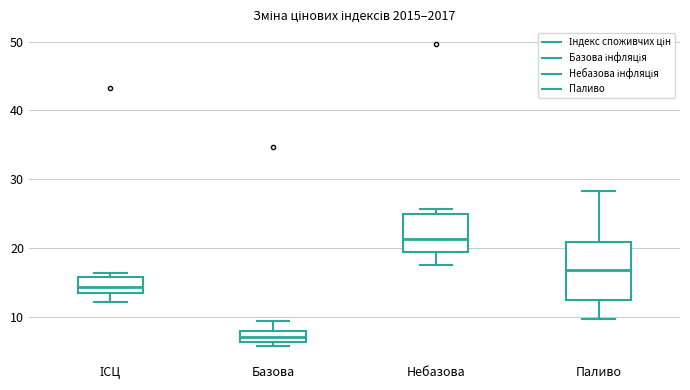

Comparing the boxes themselves (not the whiskers), which one is the tallest?

Паливо